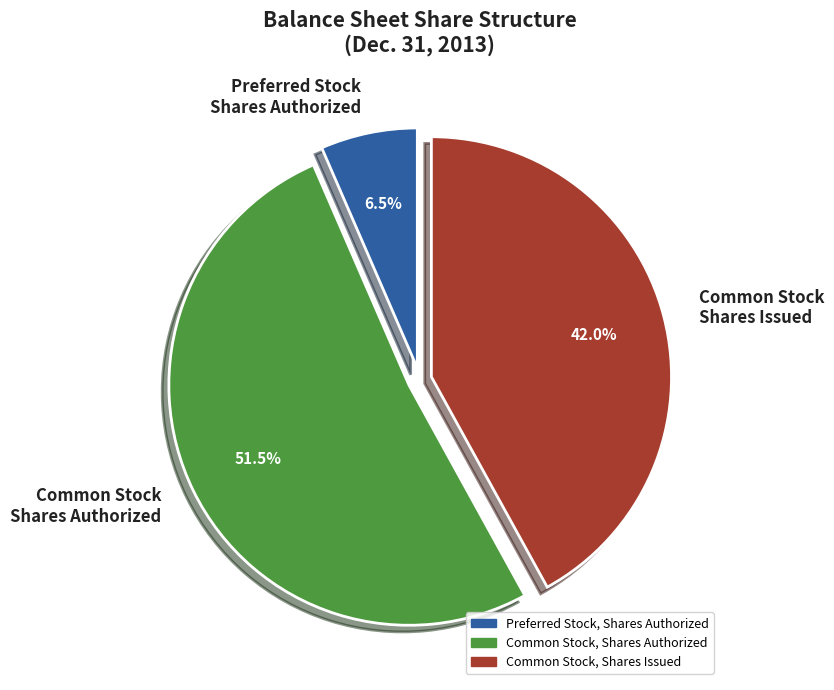

What is the largest slice in the pie chart?

Common Stock Shares Authorized